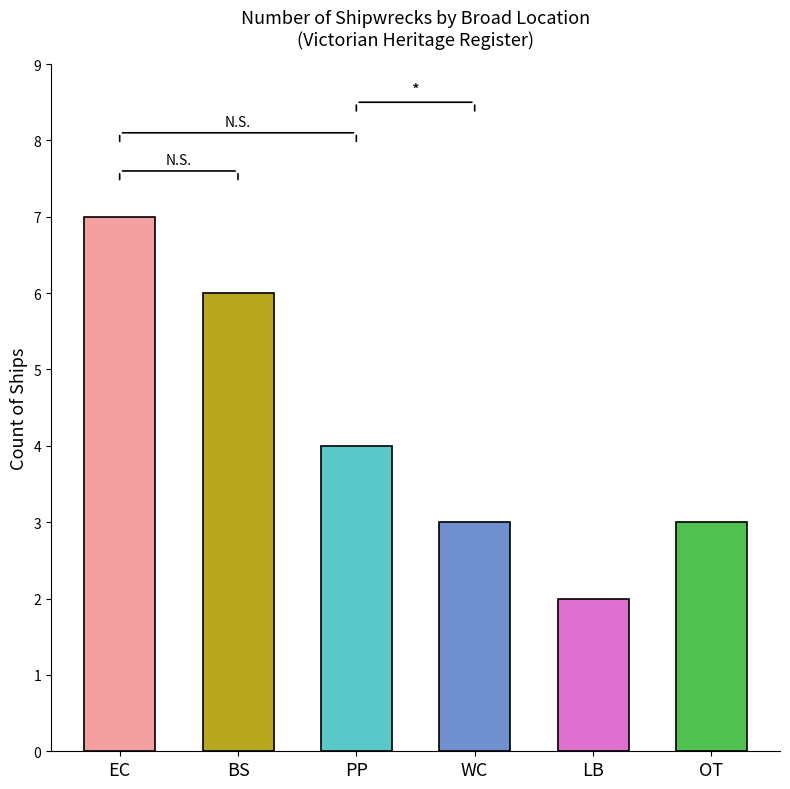

Is it true that the value at West Coast is 5?

False